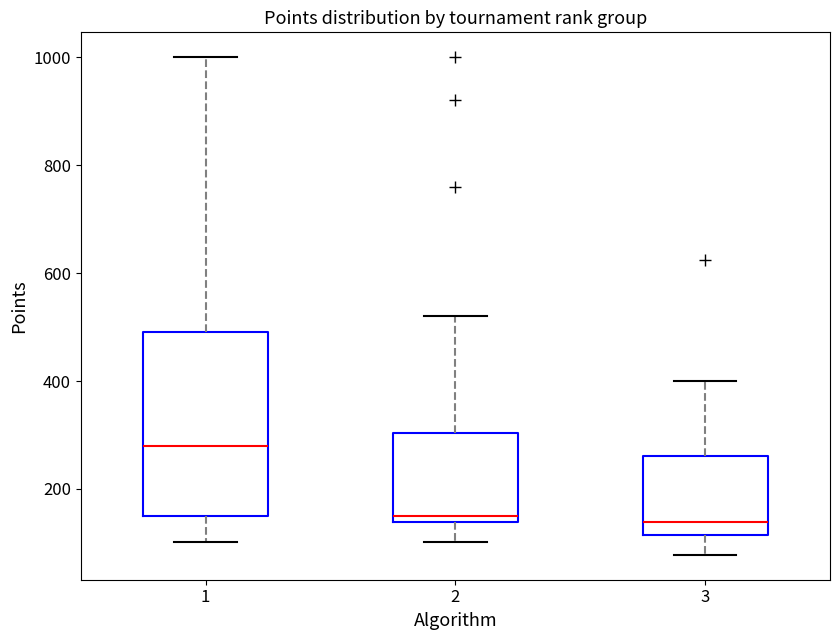

Comparing the boxes themselves (not the whiskers), which one is the tallest?

1